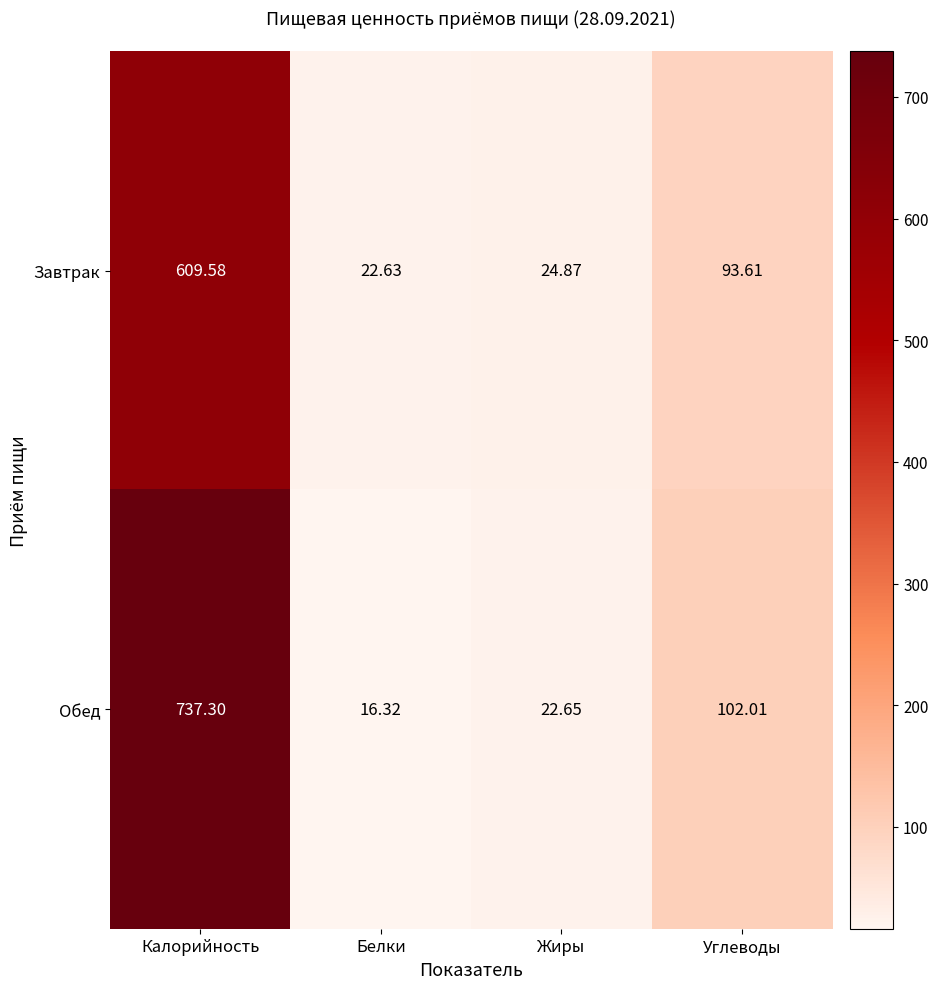

Which series has the largest total across all categories?

Обед